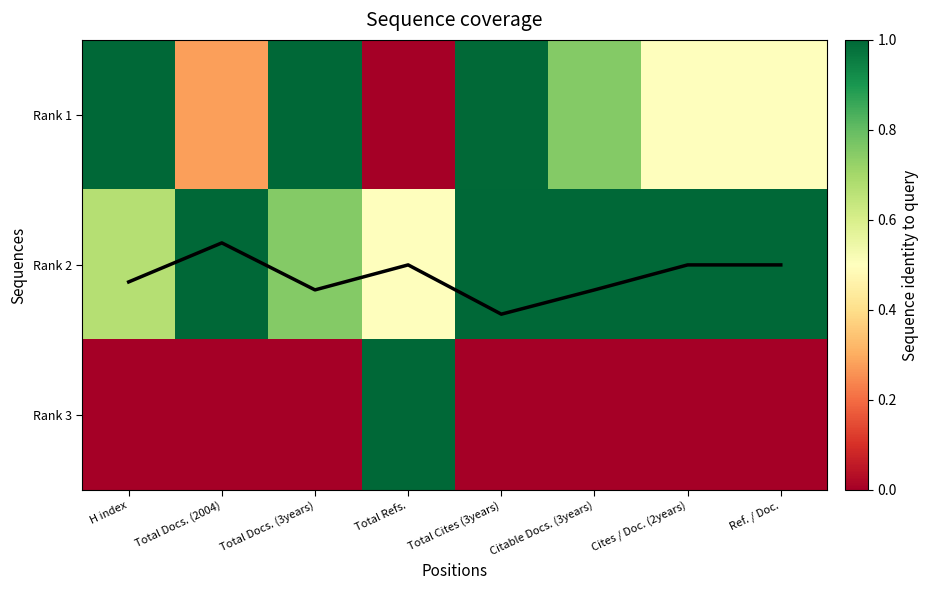

How many data points in Coverage curve are less than 1?

1